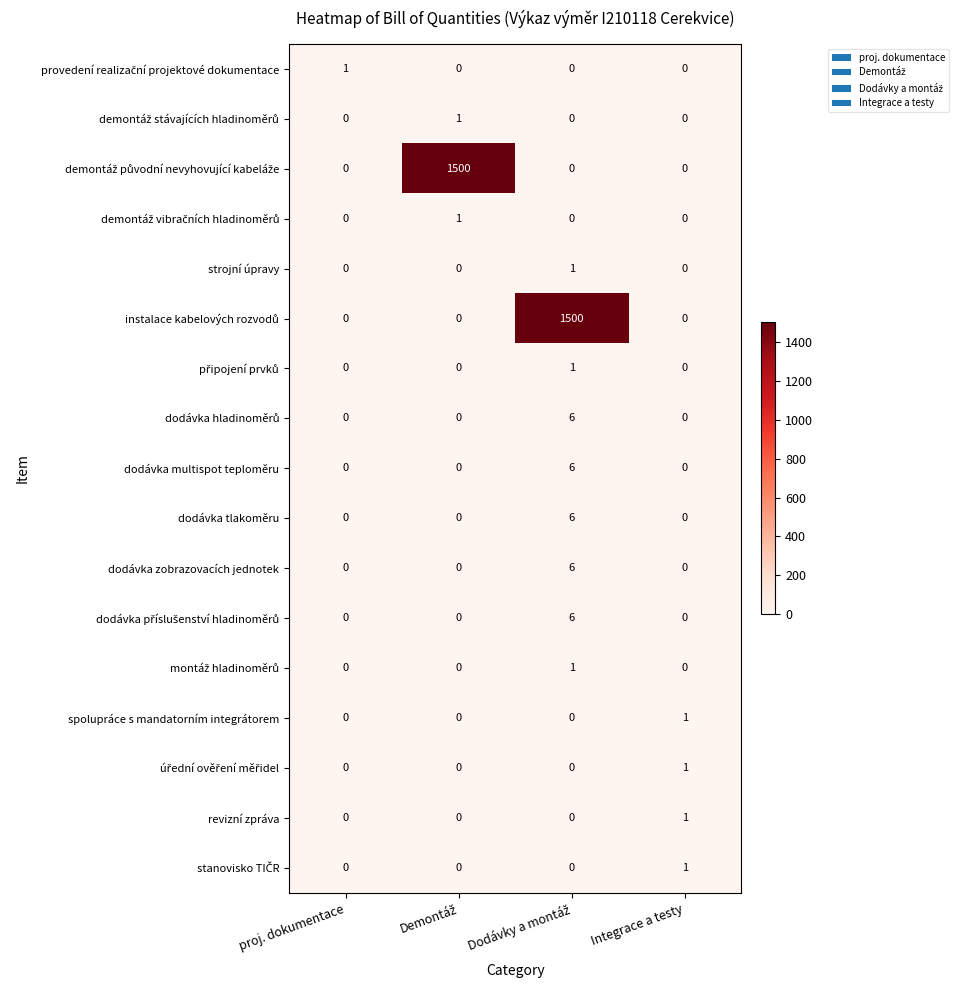

True or false: strojní úpravy has a value of -1 at proj. dokumentace.

False